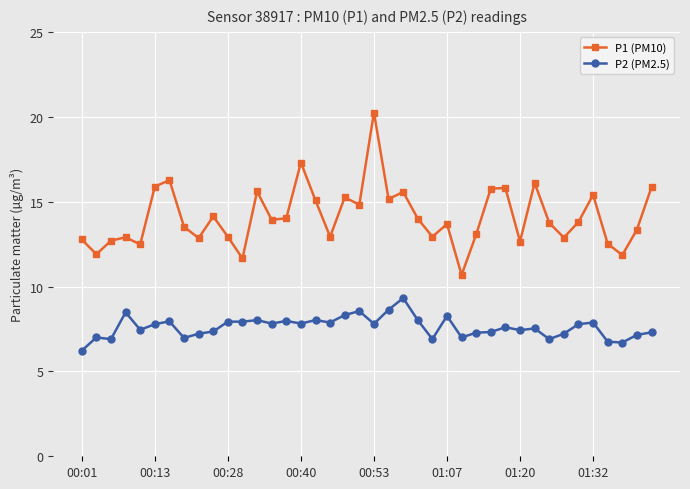

Which series has the largest range (max minus min)?

P1 (PM10)